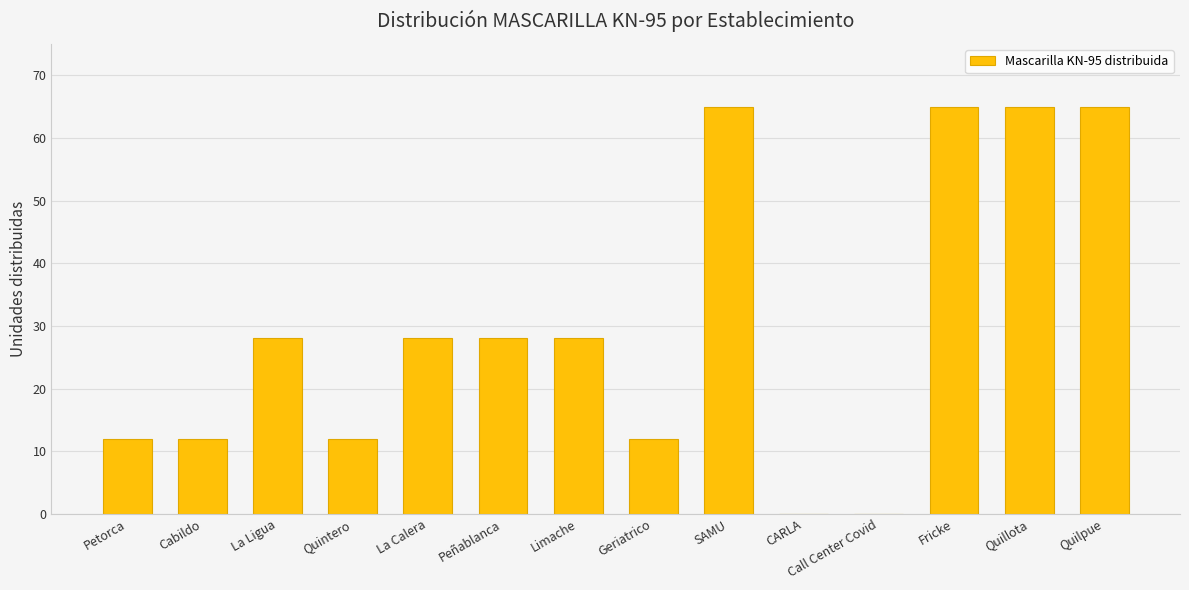

What is the average value?

30